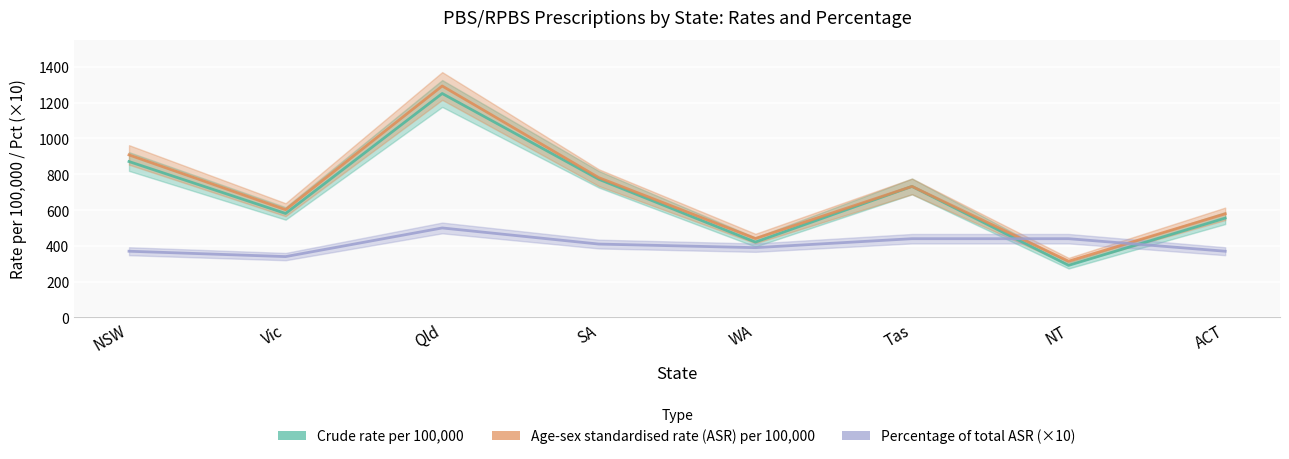

What position from the left is NSW?

1